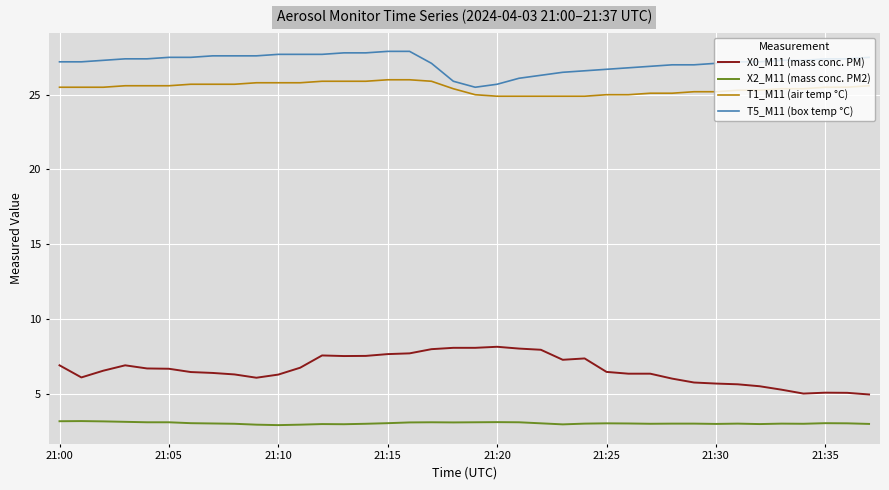

What is the maximum value for T5_M11 (box temp °C)?

27.9